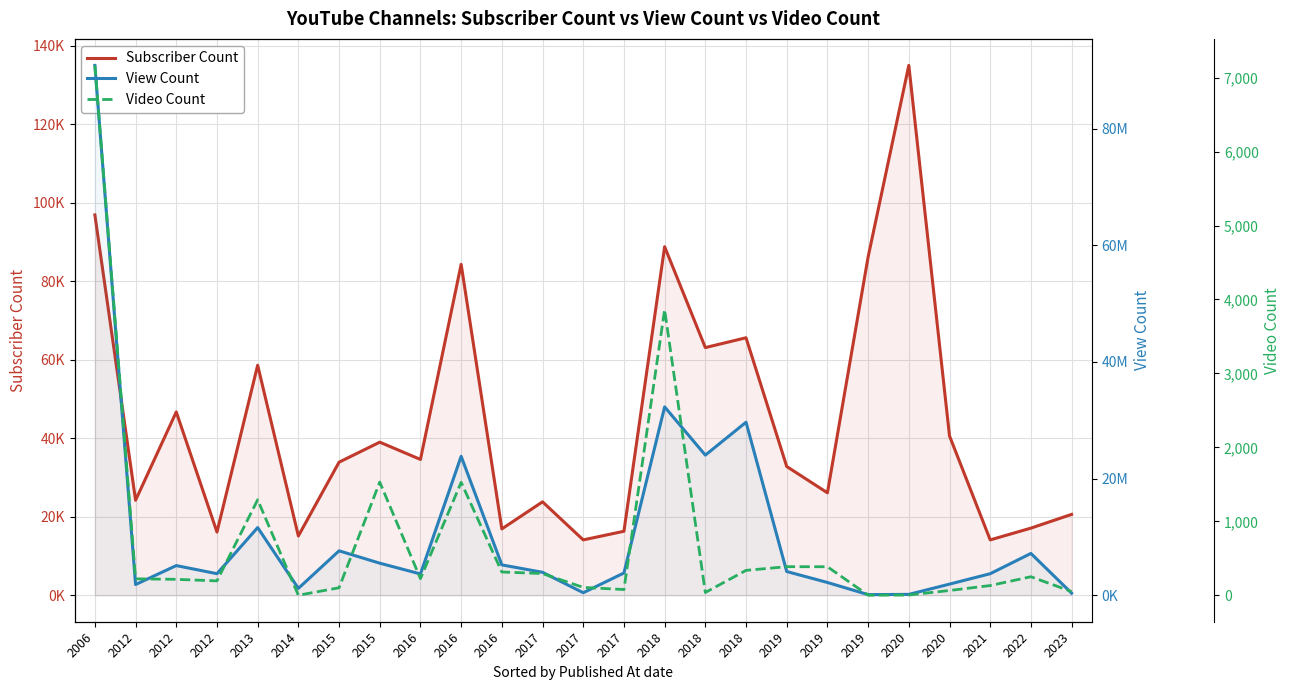

Count the number of categories in the chart.

25